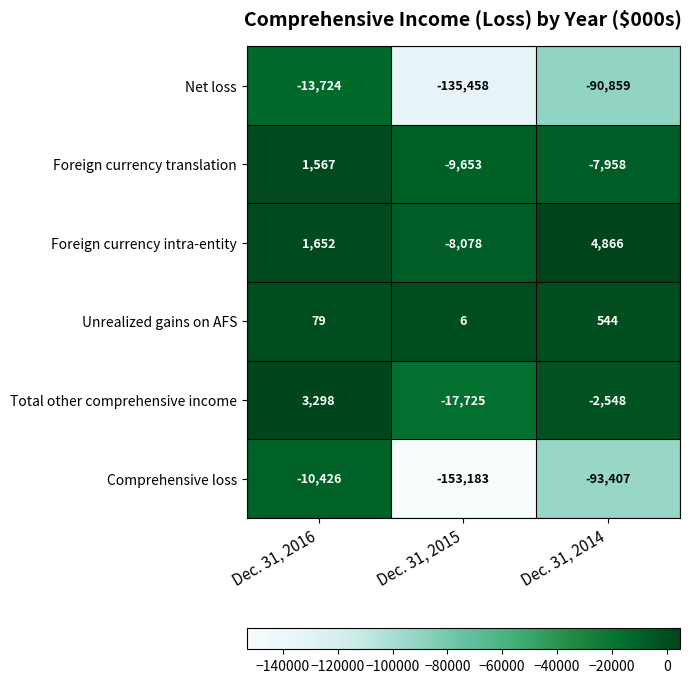

List the labels in order of Total other comprehensive income value, largest first.

Dec. 31, 2016, Dec. 31, 2014, Dec. 31, 2015